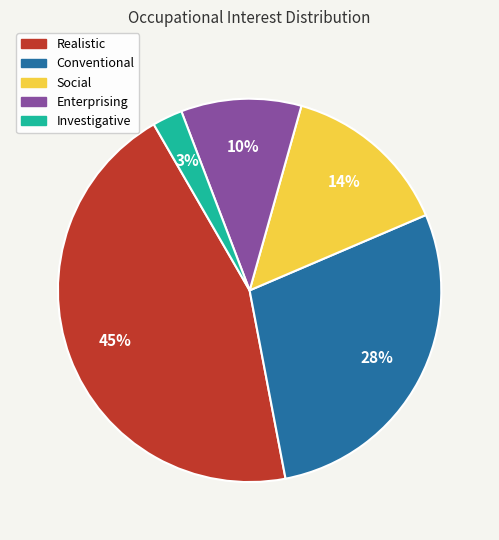

Count the number of slices in the pie.

5